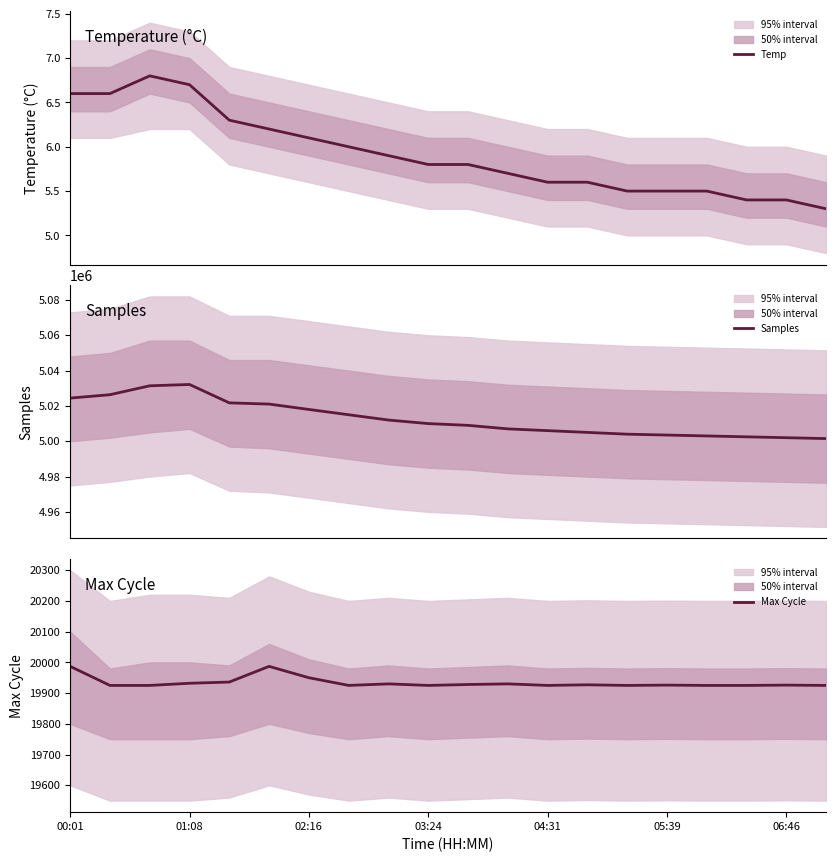

What is the value of the Temp point at the 20th from the left?

5.3